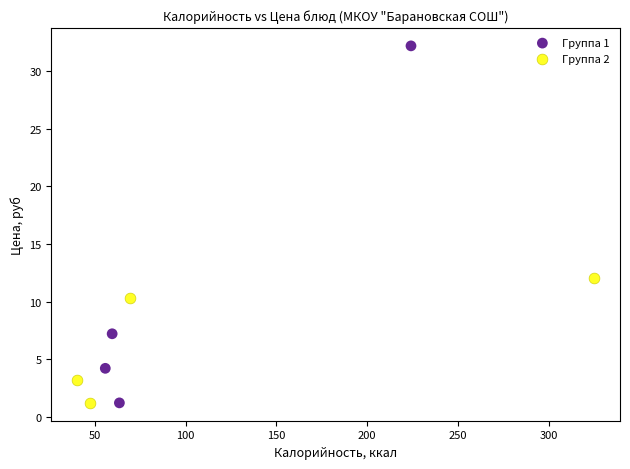

Which series reaches the maximum Y coordinate?

Группа 1